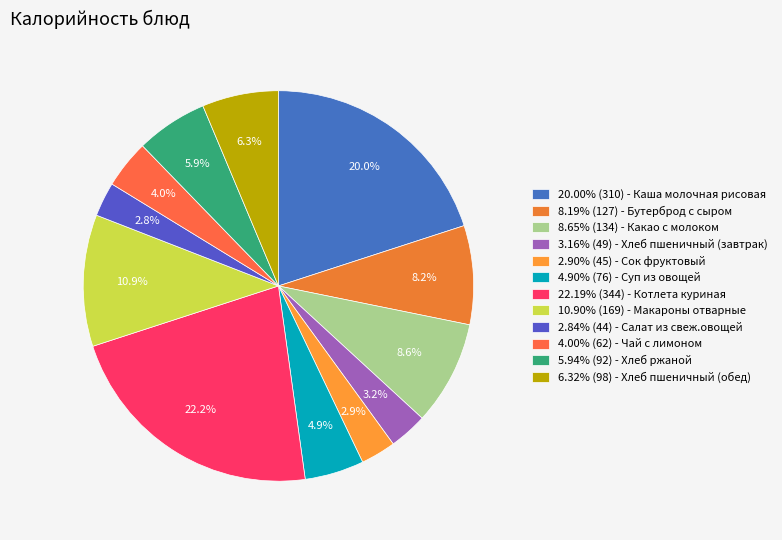

How many slices are in this pie chart?

12